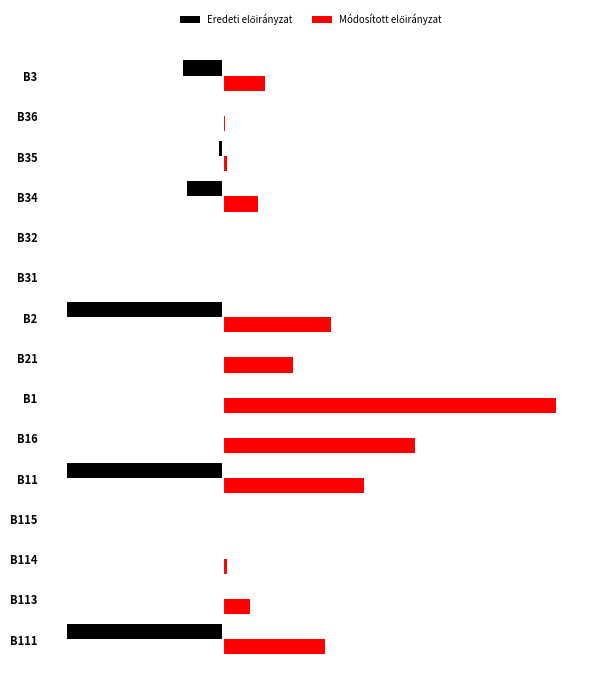

Does the chart contain stacked bars?

No